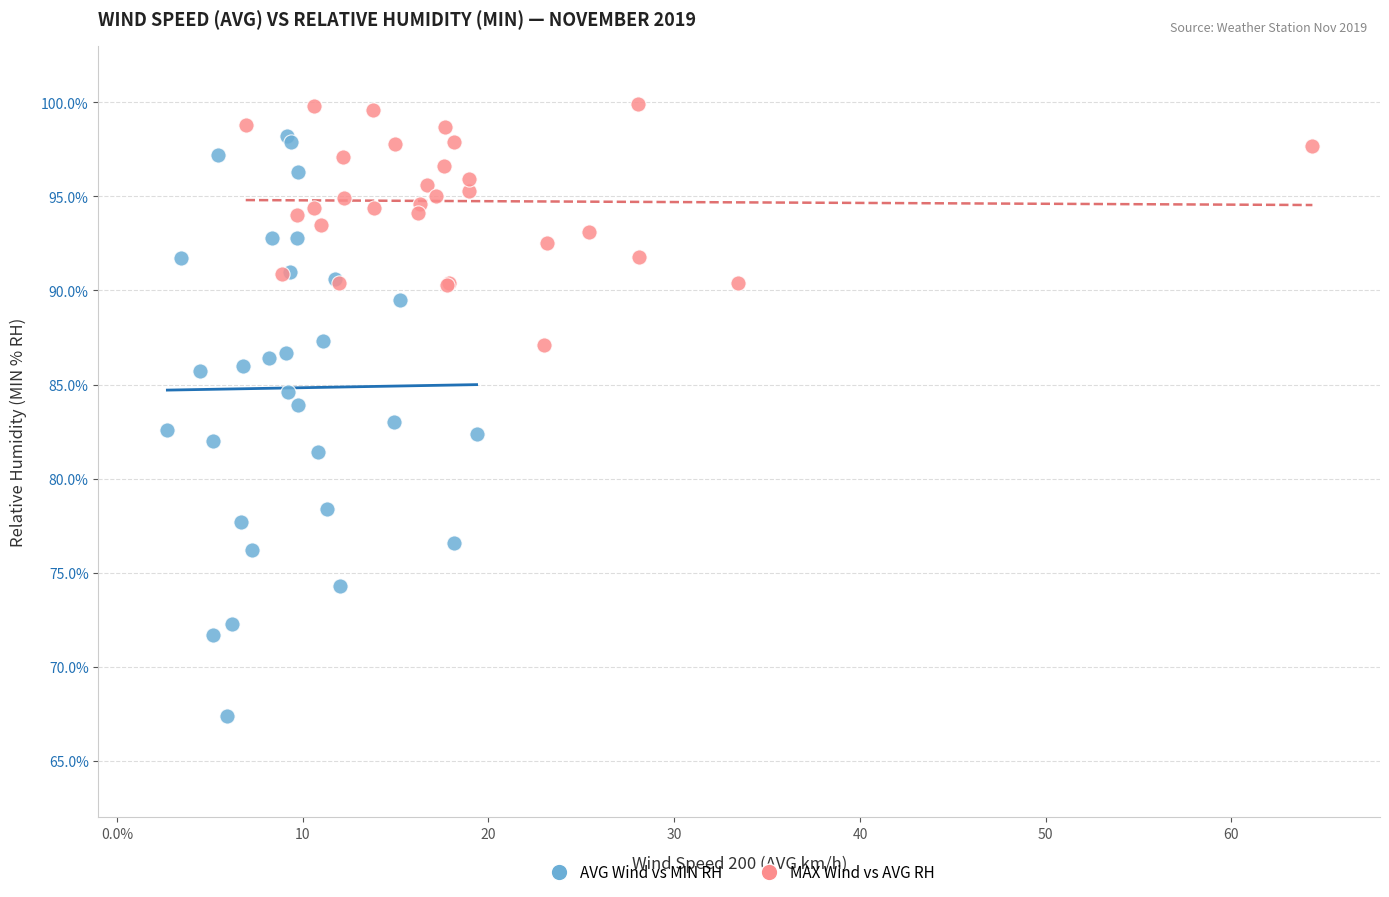

Which series reaches the maximum Y coordinate?

MAX Wind vs AVG RH